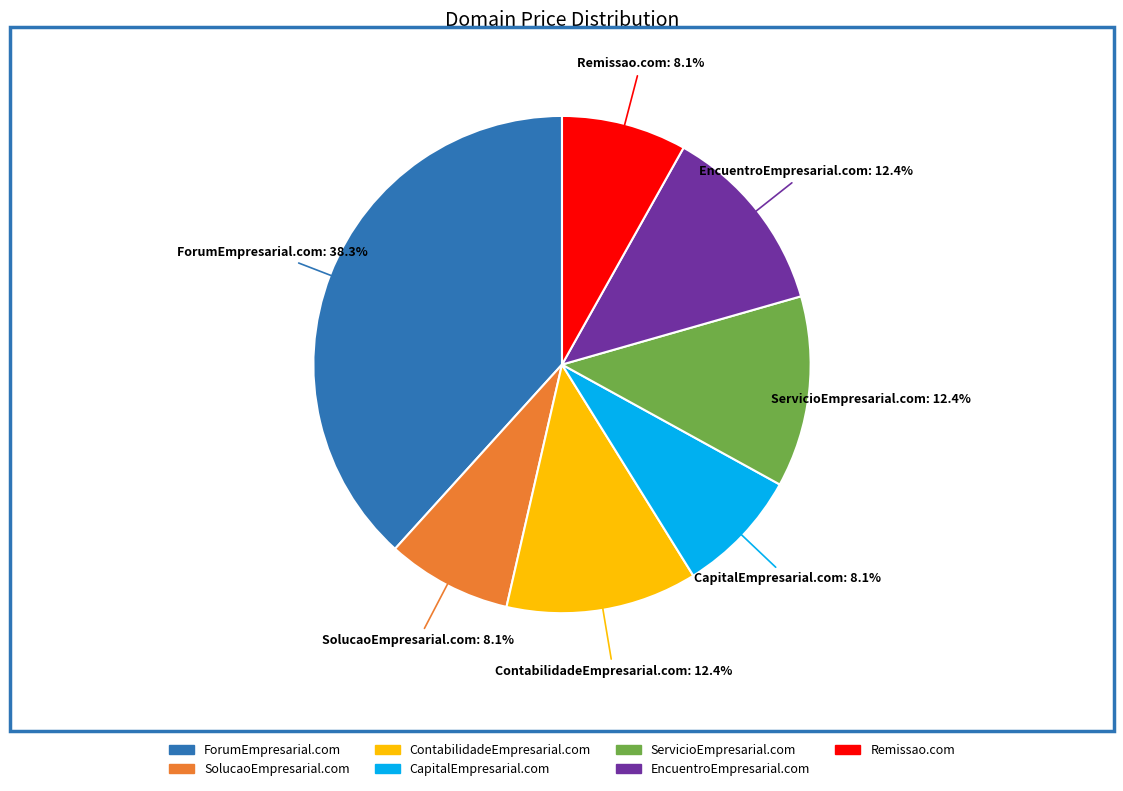

Which category has the biggest portion of the pie?

ForumEmpresarial.com